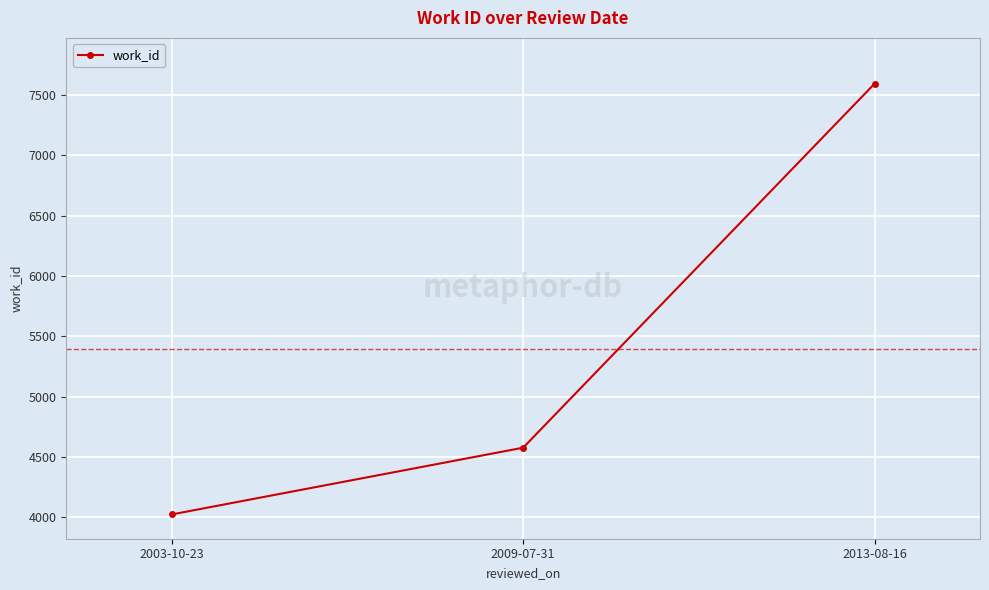

How many values are below 4577?

1